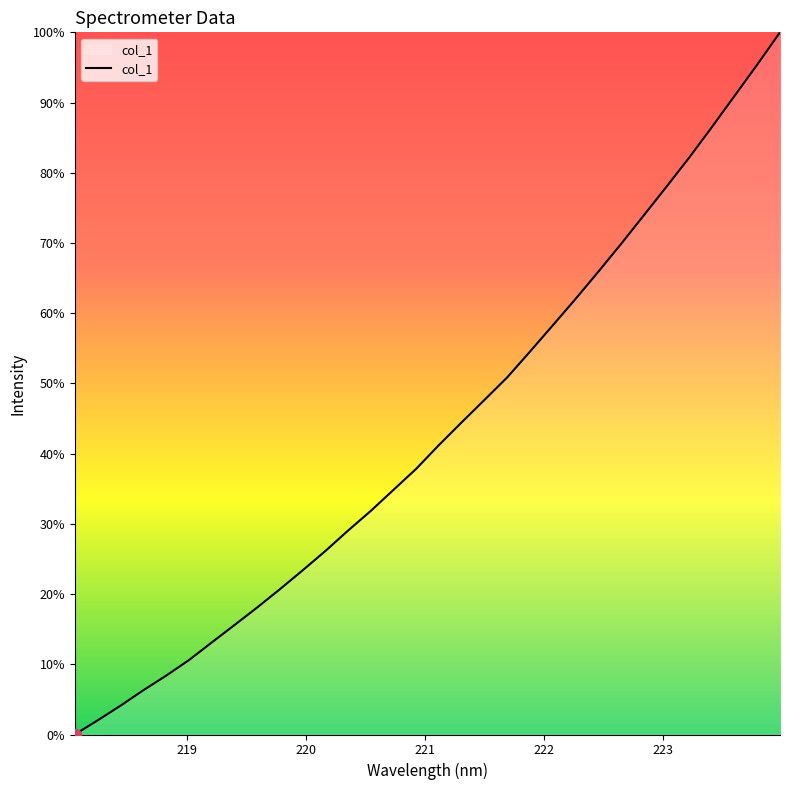

What is the greatest value displayed?

100.0